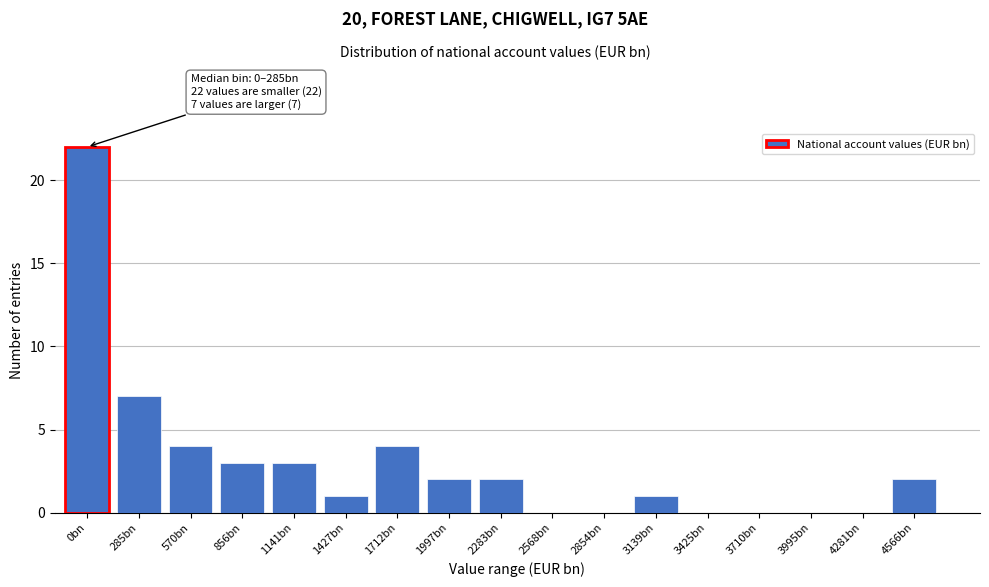

Reading left to right, list all the values displayed in this chart.

0bn=22	285bn=7	570bn=4	856bn=3	1141bn=3	1427bn=1	1712bn=4	1997bn=2	2283bn=2	2568bn=0	2854bn=0	3139bn=1	3425bn=0	3710bn=0	3995bn=0	4281bn=0	4566bn=2